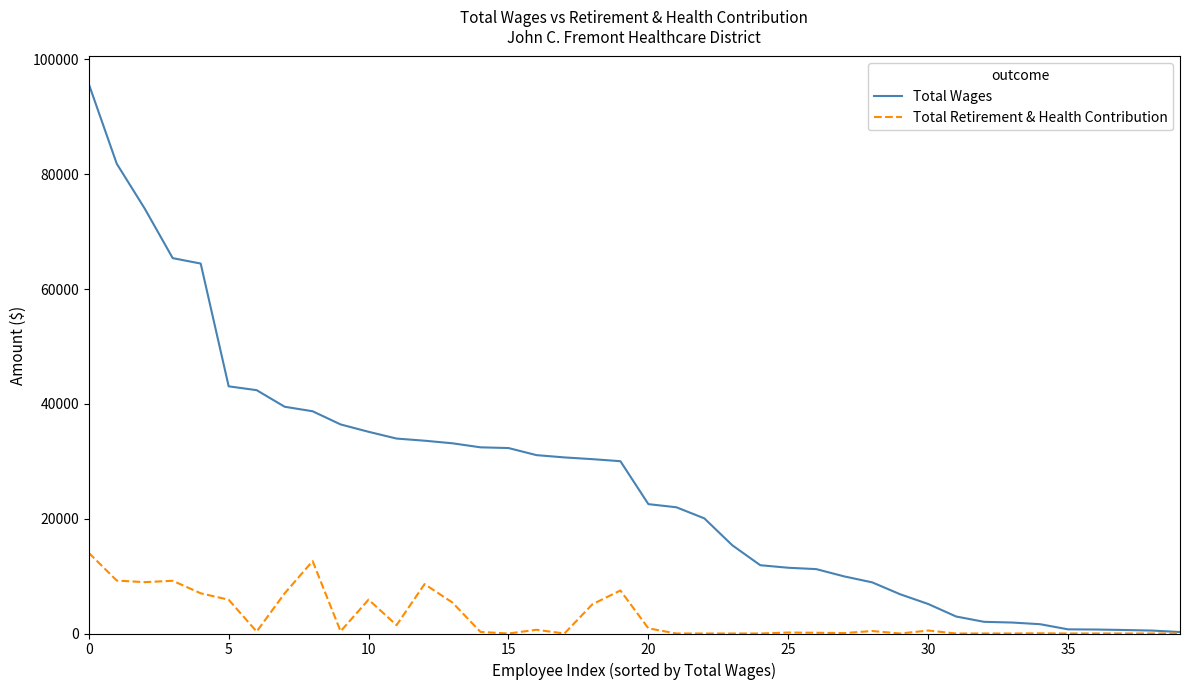

Rank the series by their average value, from lowest to highest.

Total Retirement & Health Contribution, Total Wages